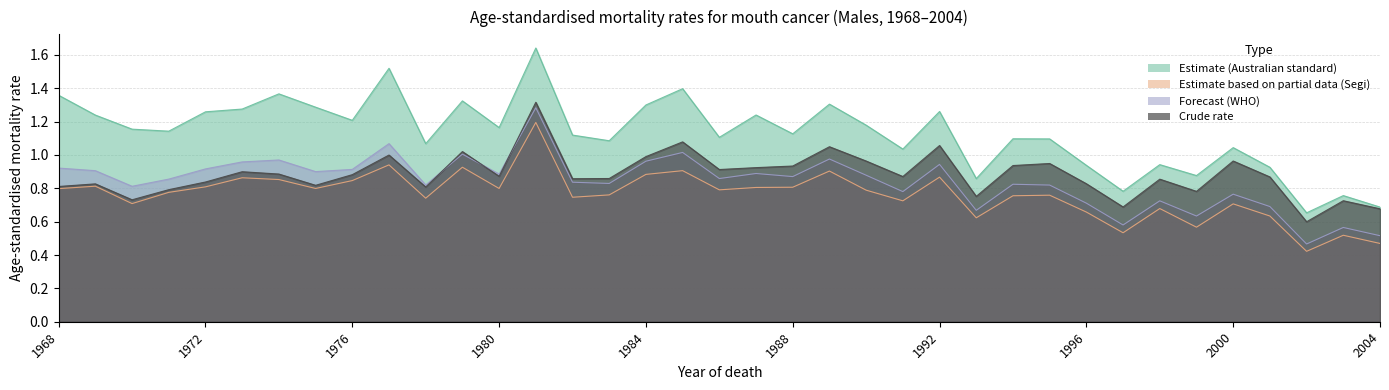

Count the number of data series in this chart.

4